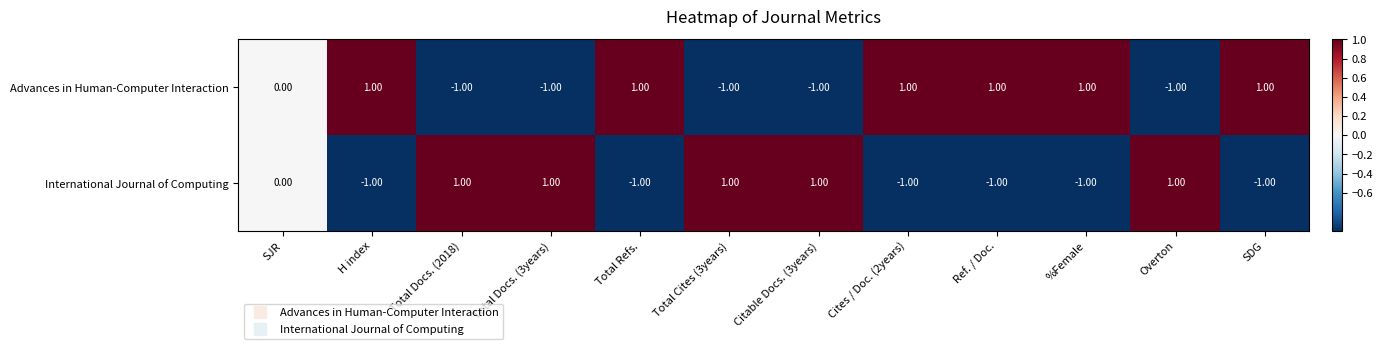

Where is International Journal of Computing nearest to the value 0?

SJR